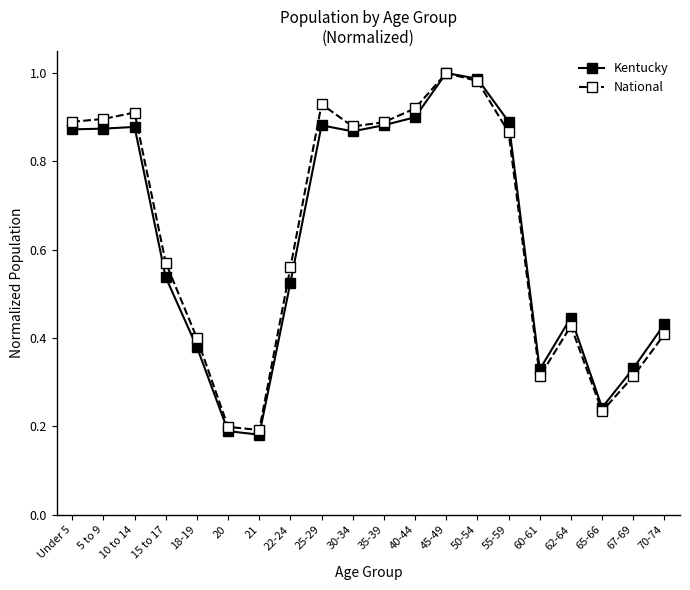

True or false: National has more than 2 points higher than both neighbors.

True